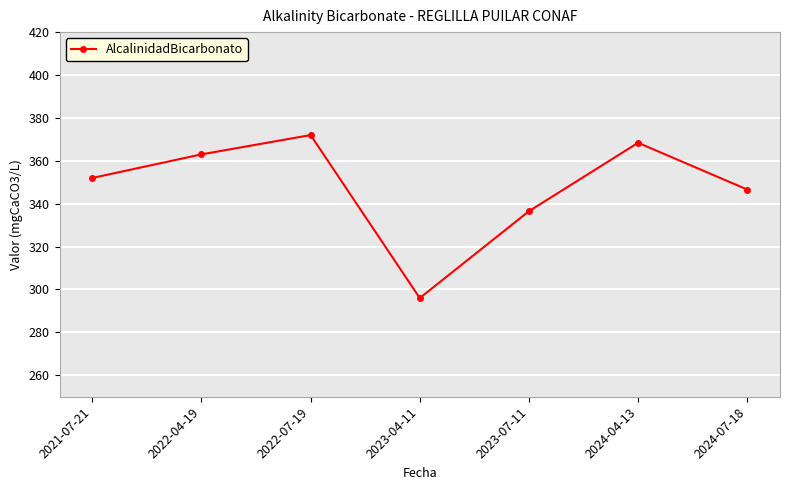

How many distinct data groups are displayed?

1